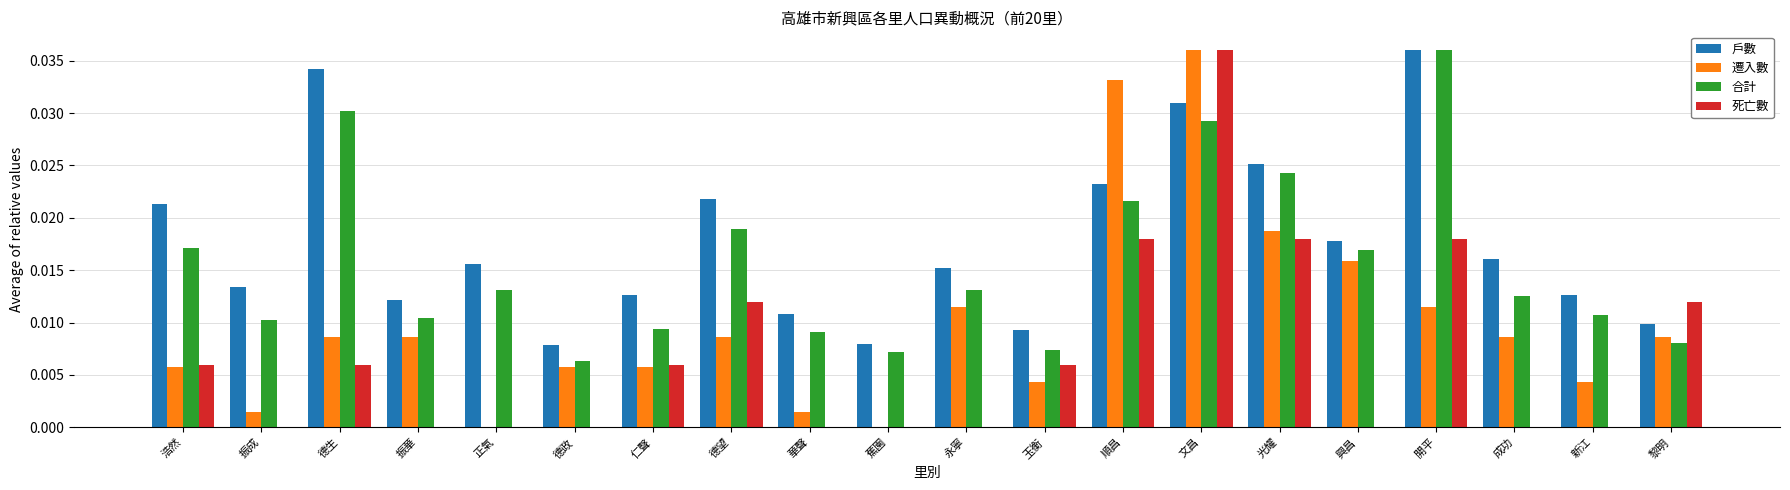

Count the number of categories in the chart.

20